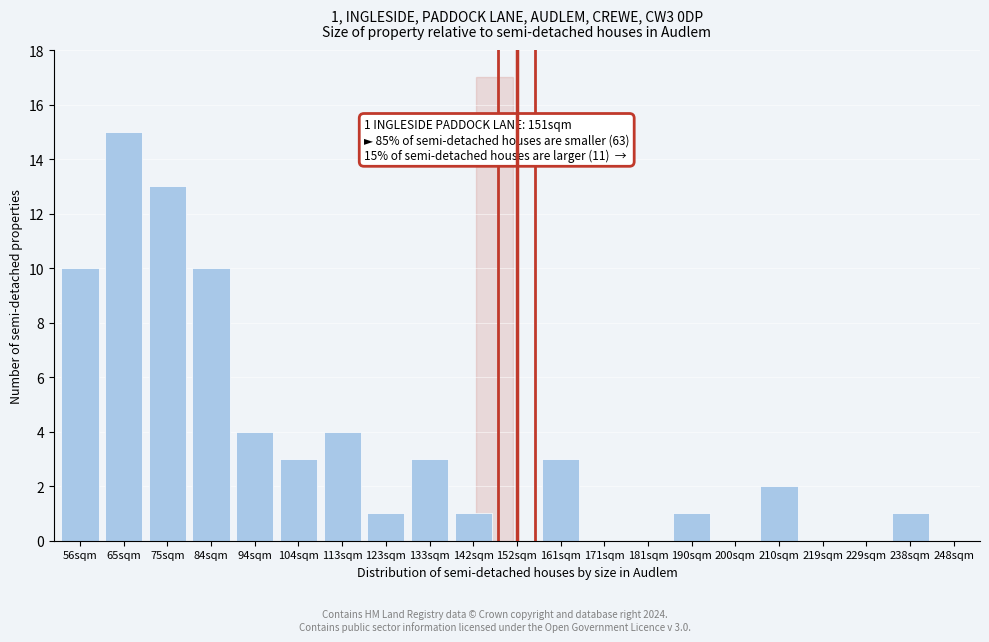

Reading left to right, what are all the values shown in this chart?

56sqm=10	65sqm=15	75sqm=13	84sqm=10	94sqm=4	104sqm=3	113sqm=4	123sqm=1	133sqm=3	142sqm=1	152sqm=0	161sqm=3	171sqm=0	181sqm=0	190sqm=1	200sqm=0	210sqm=2	219sqm=0	229sqm=0	238sqm=1	248sqm=0